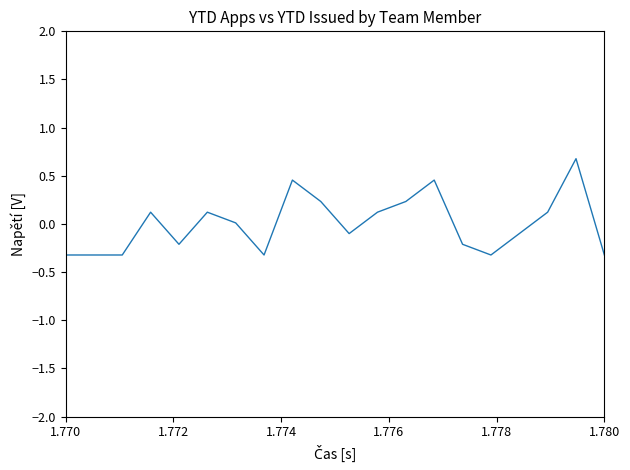

What is the smallest value displayed?

-0.3